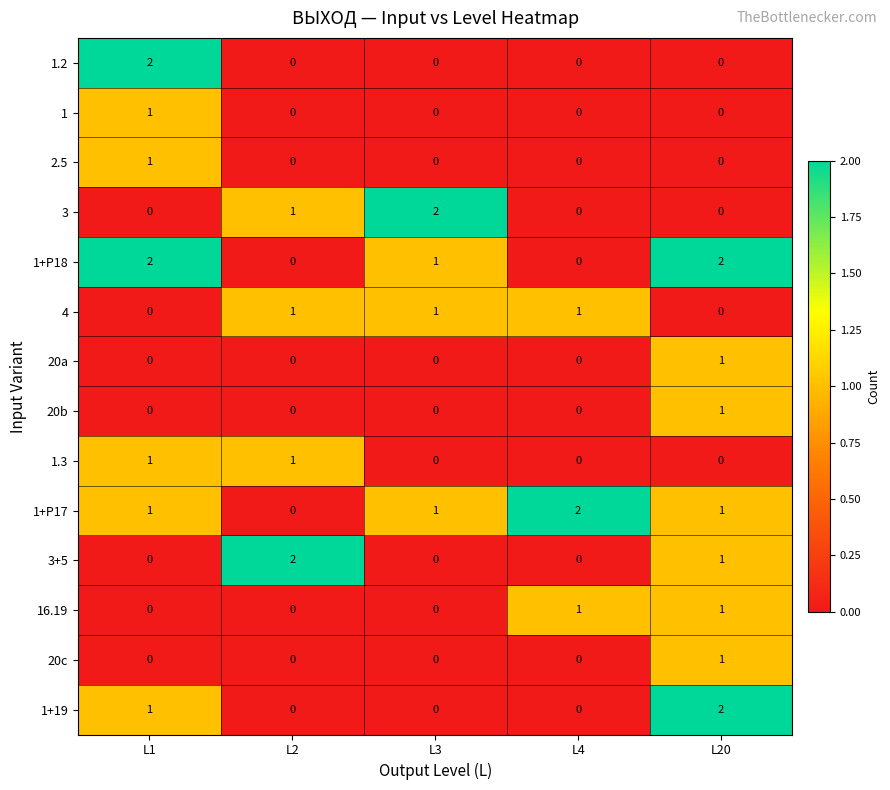

What is the sum of all 3 values?

3